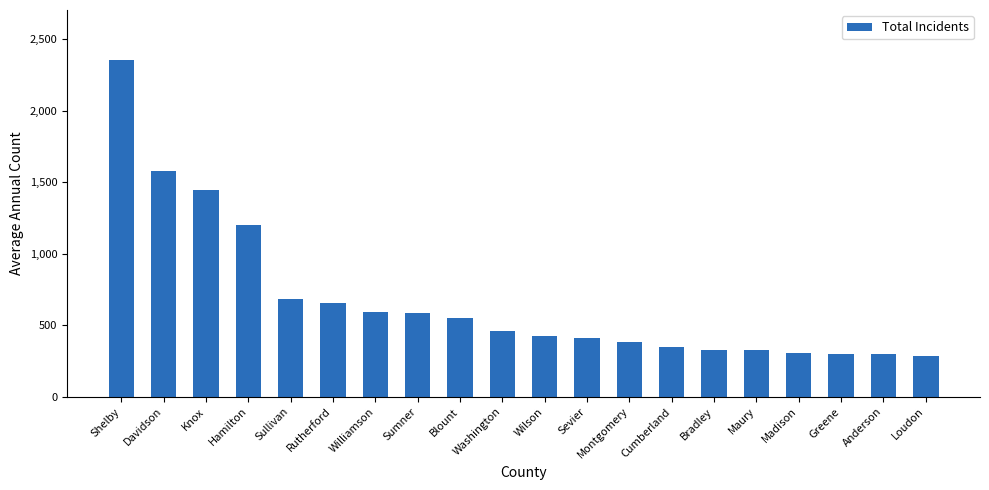

What position from the right is Williamson?

14